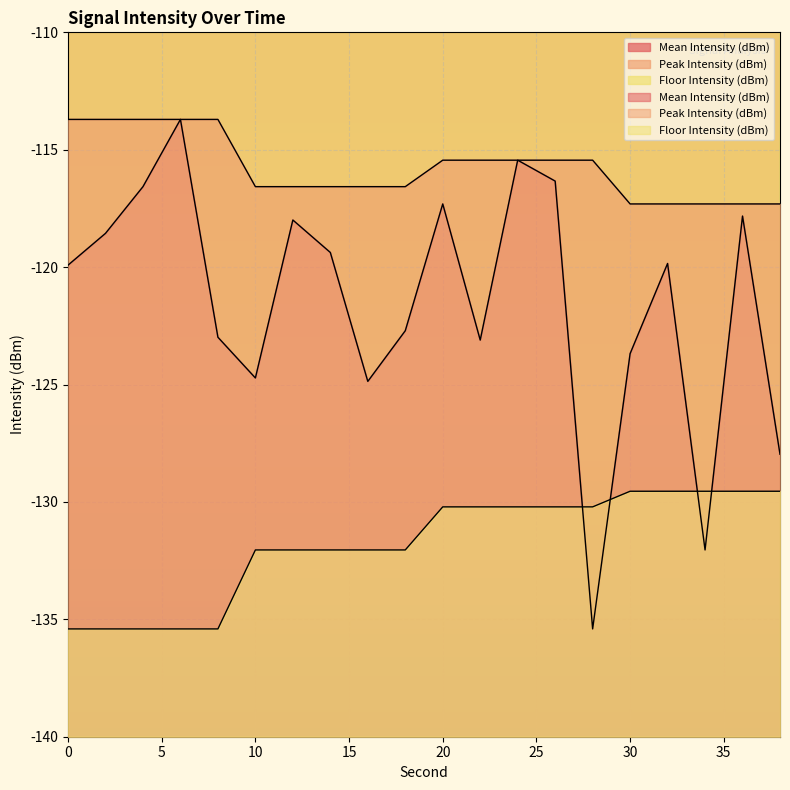

True or false: Mean Intensity (dBm) has a value of -219.7 at 38.

False